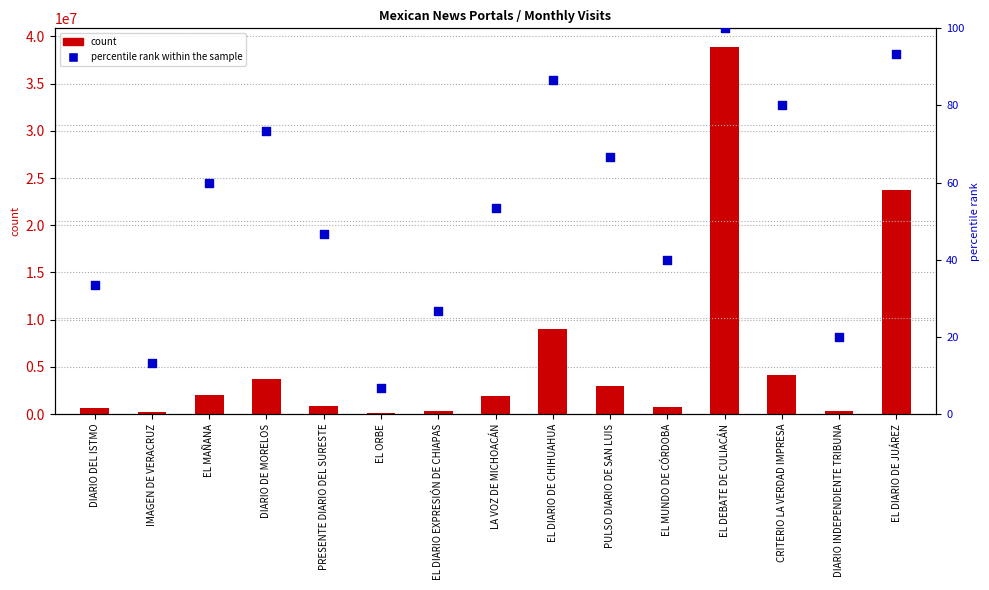

Which series reaches the minimum Y coordinate?

percentile rank within the sample